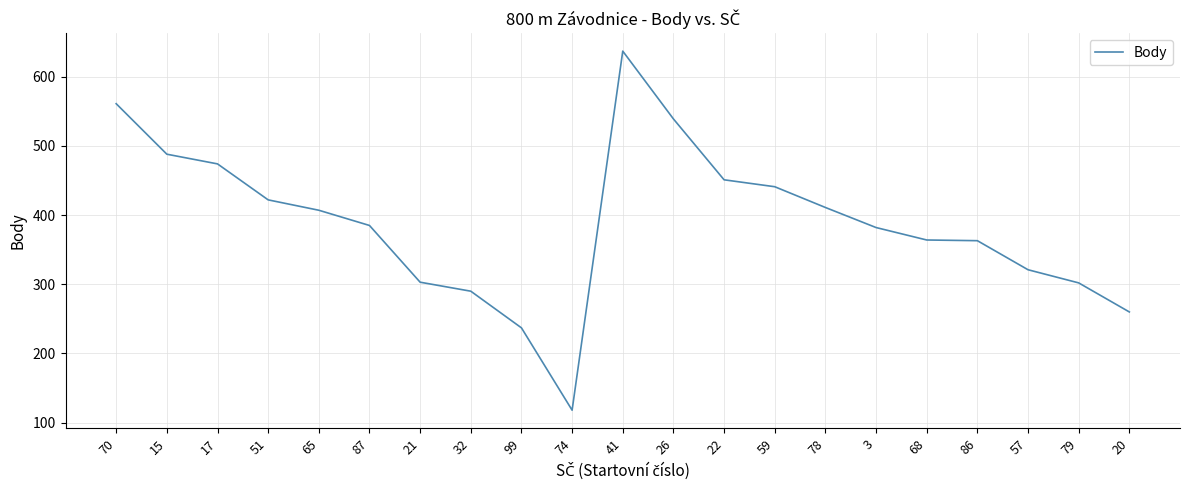

The value at 32 is 128. True or false?

False